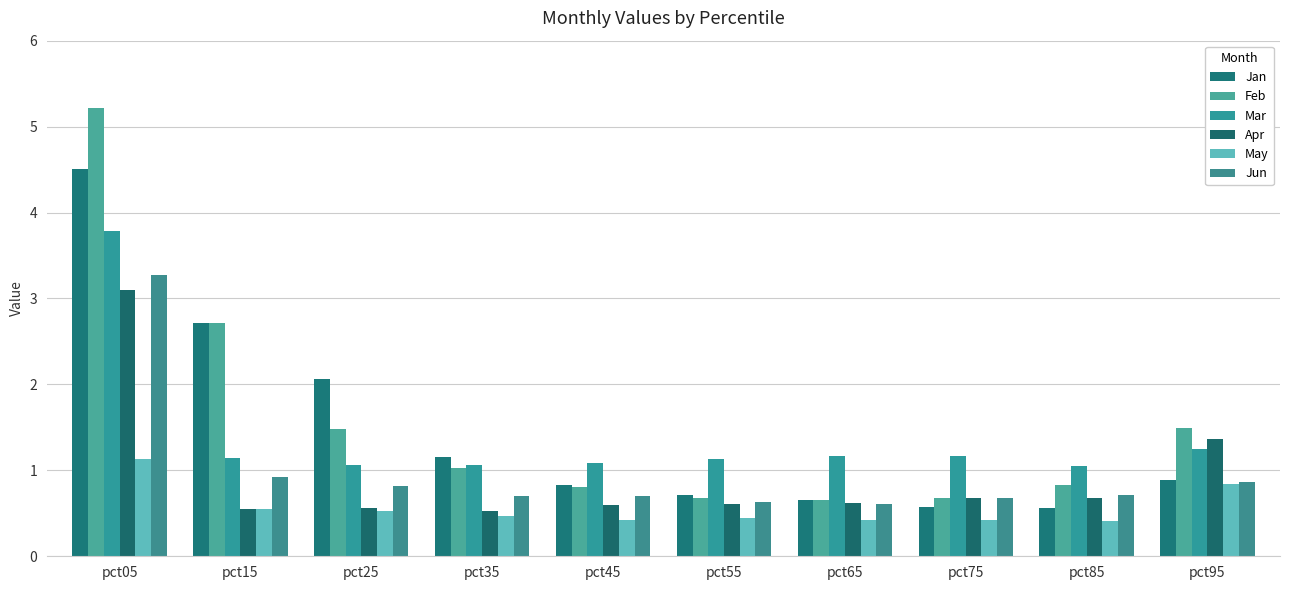

Which category has the highest value in the Feb series?

pct05